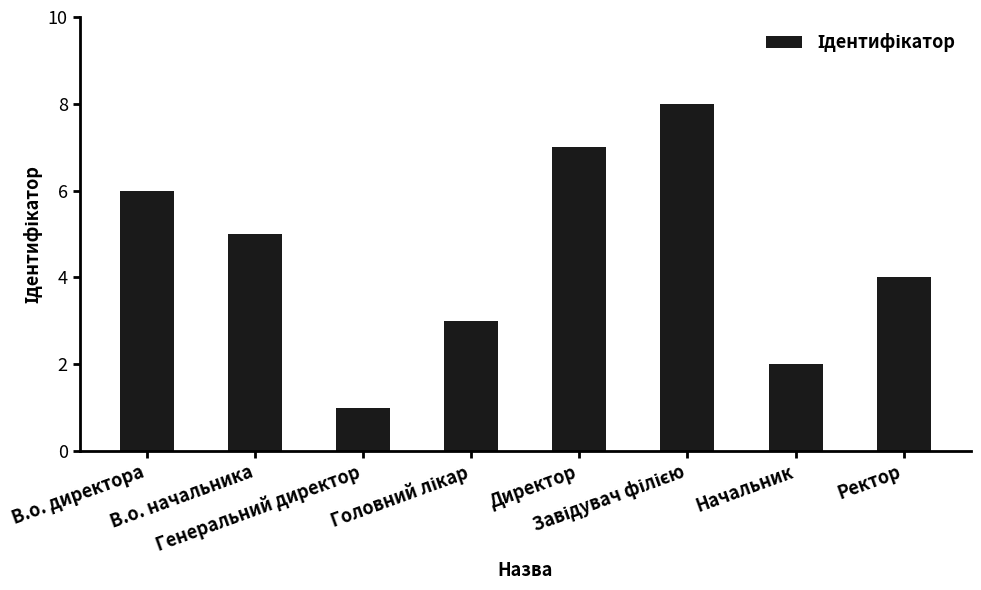

What is the sum of all values?

36